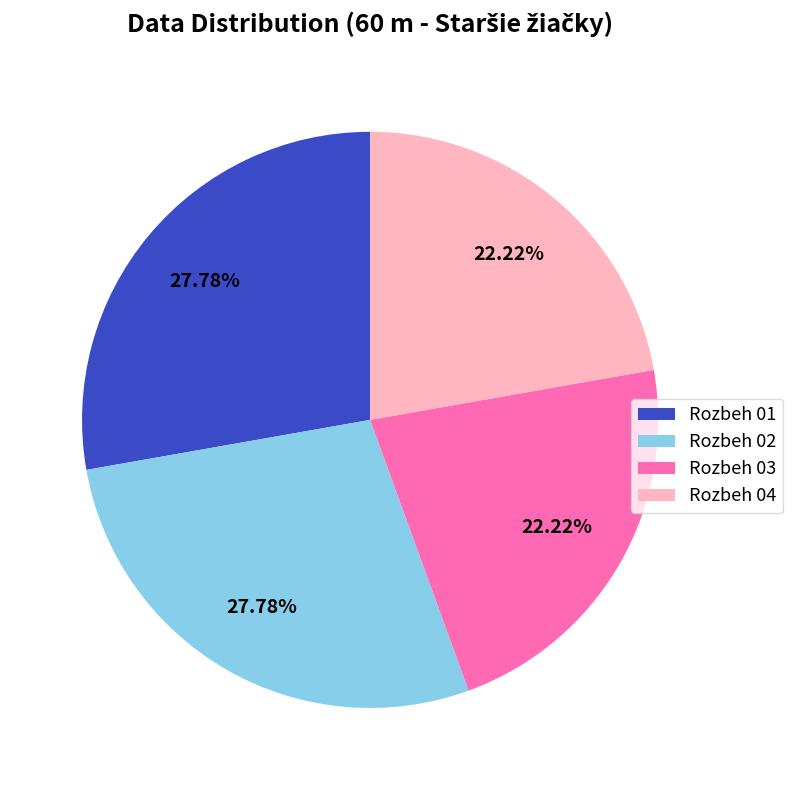

What portion of the pie excludes Rozbeh 03?

77.8%